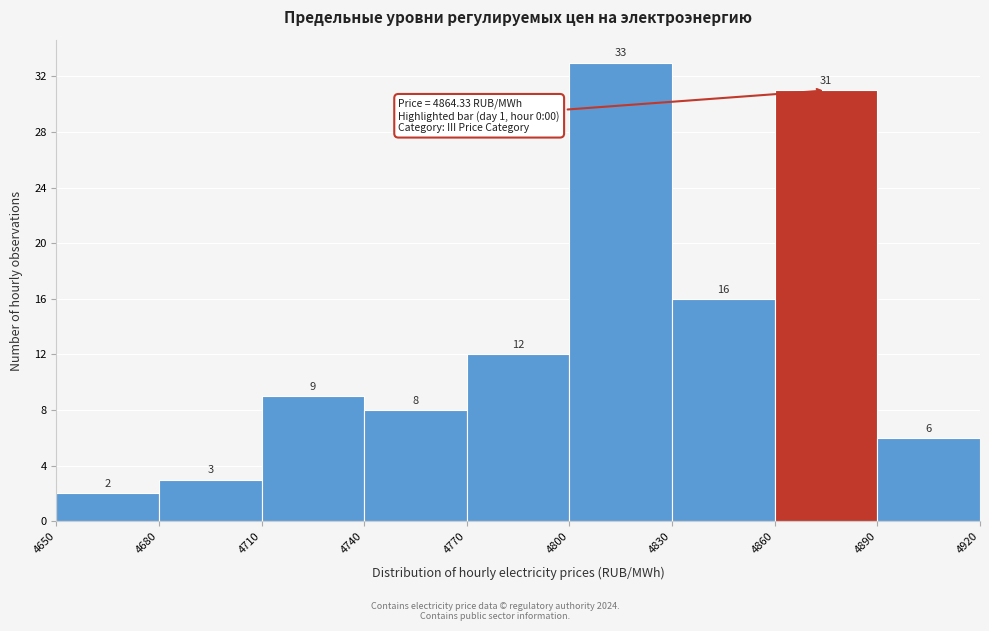

How tall is the bar that spans 4680 to 4710 on the x-axis?

3